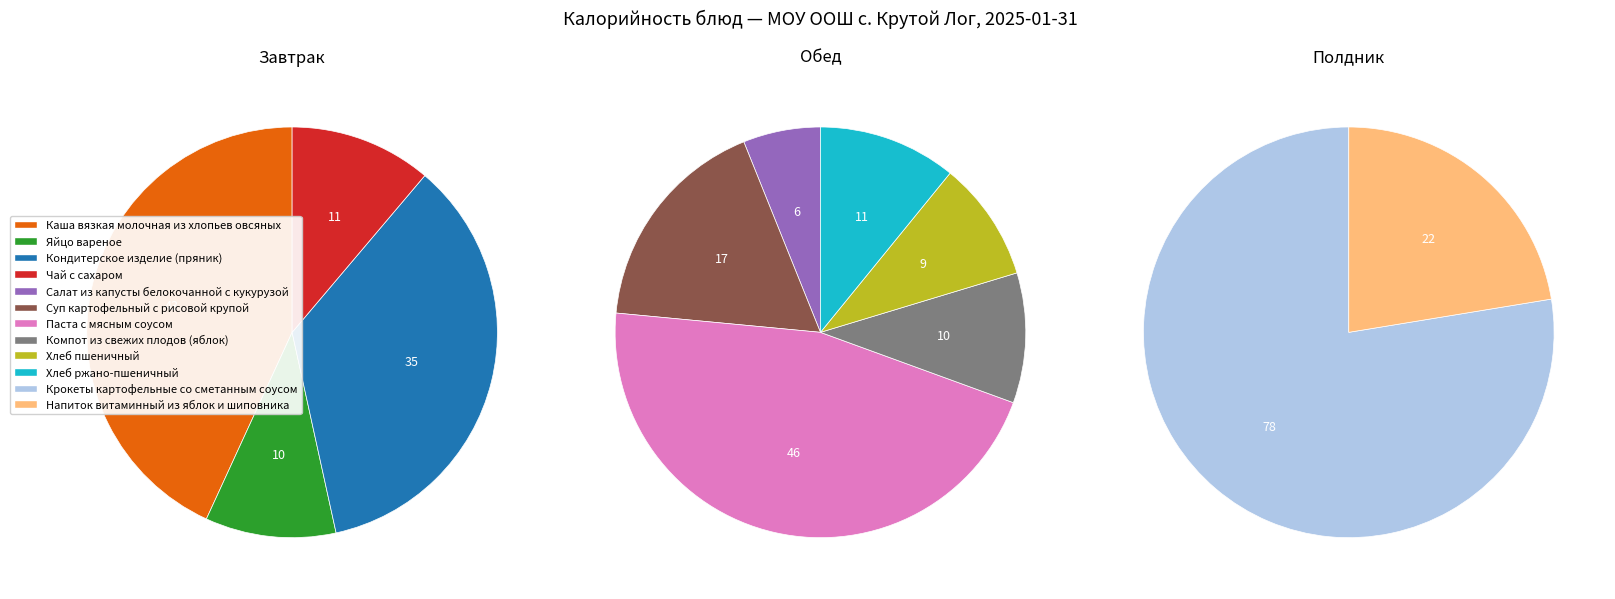

Is Напиток витаминный из яблок и шиповника the majority of the pie?

No